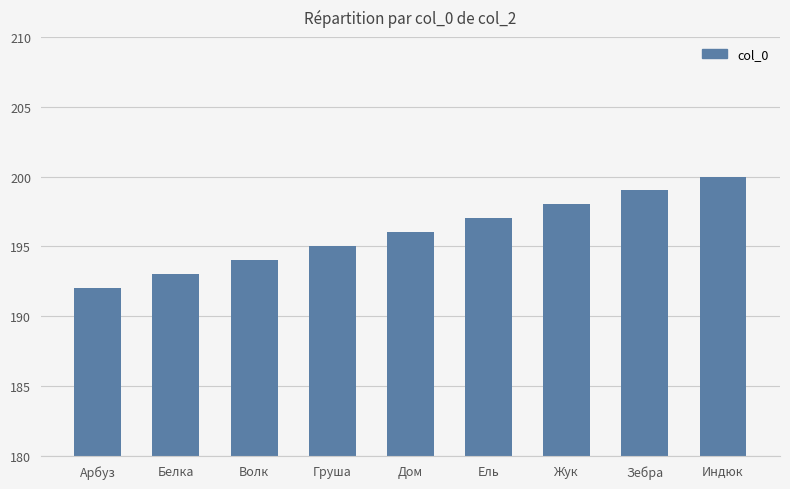

Does the chart contain any negative values?

No